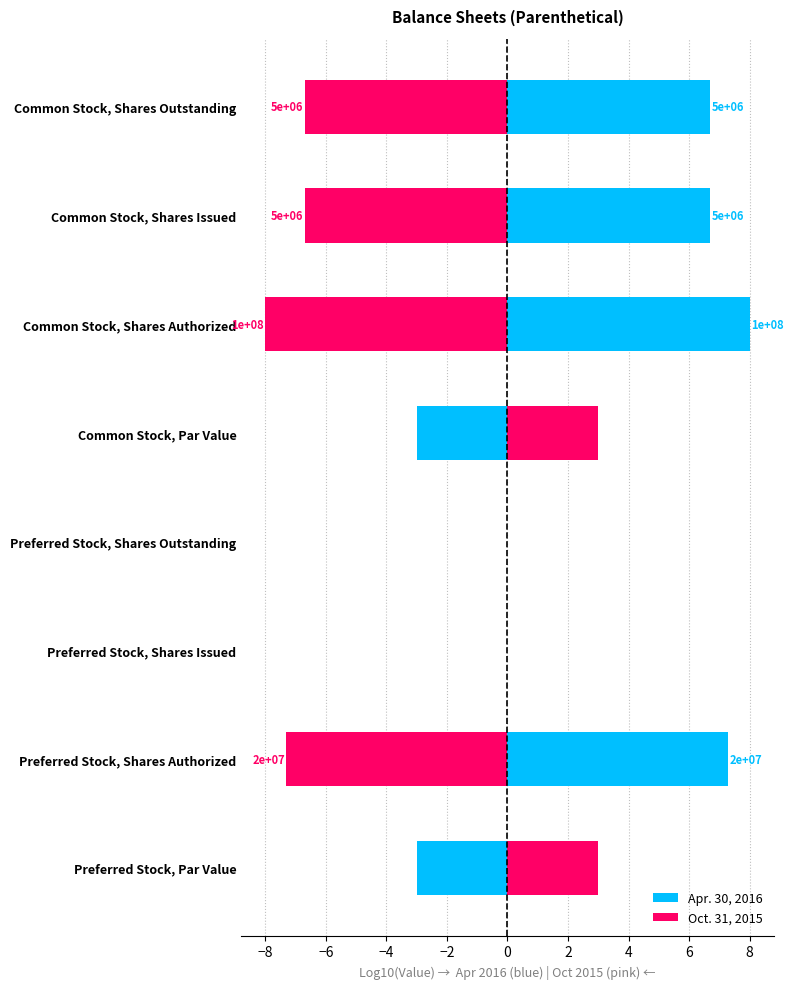

What are all the series names shown in the legend?

Apr. 30, 2016, Oct. 31, 2015